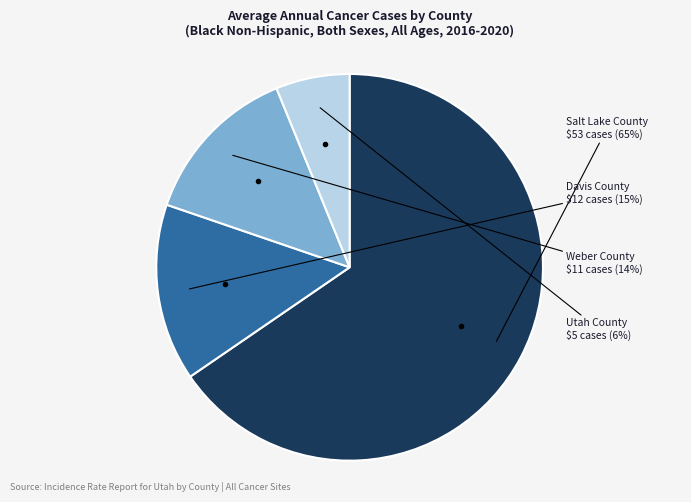

Is there a majority slice in this chart?

Yes